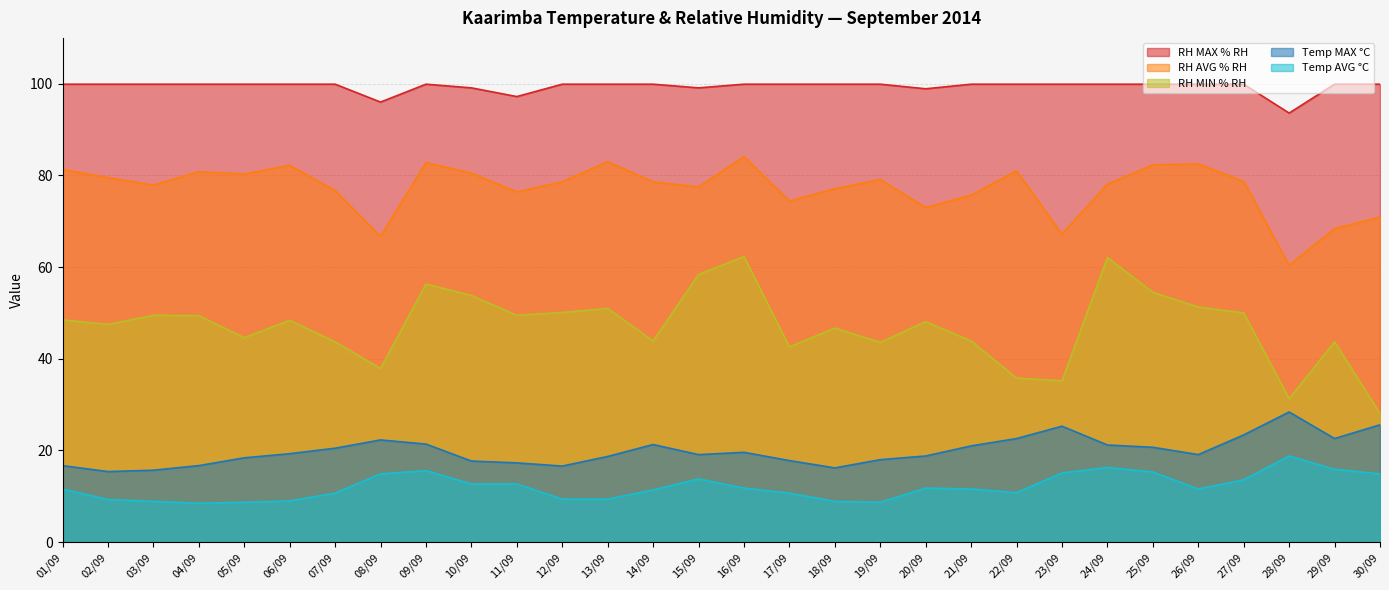

At which category does Temp AVG °C reach its first local valley?

04/09